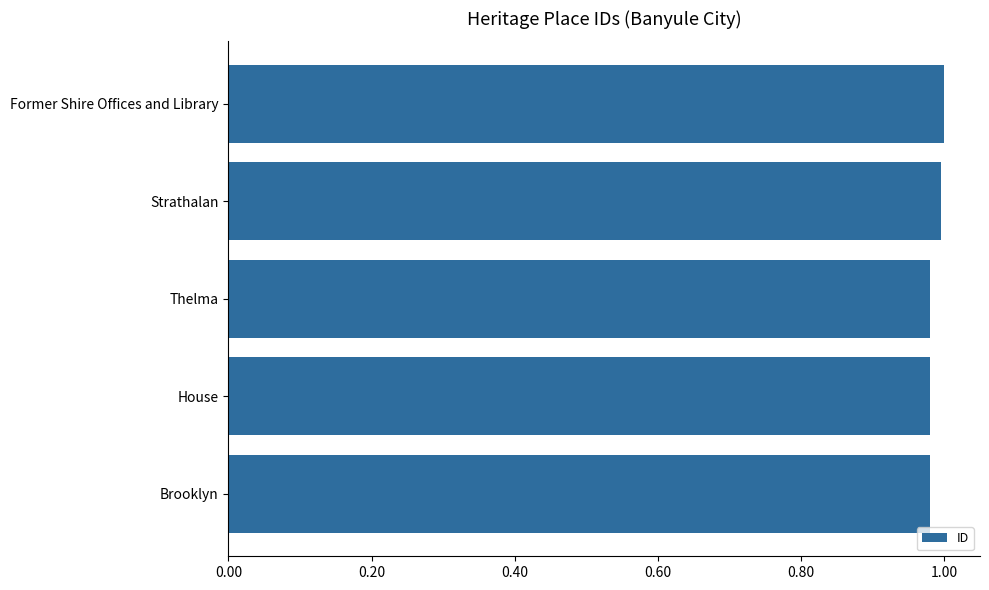

What position from the bottom is Former Shire Offices and Library?

5